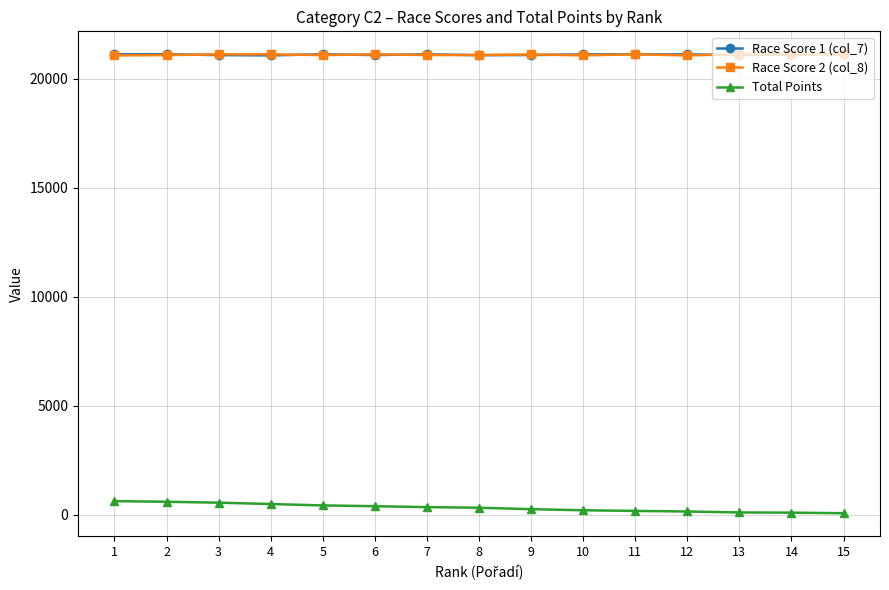

What is the maximum value shown in the chart?

21128